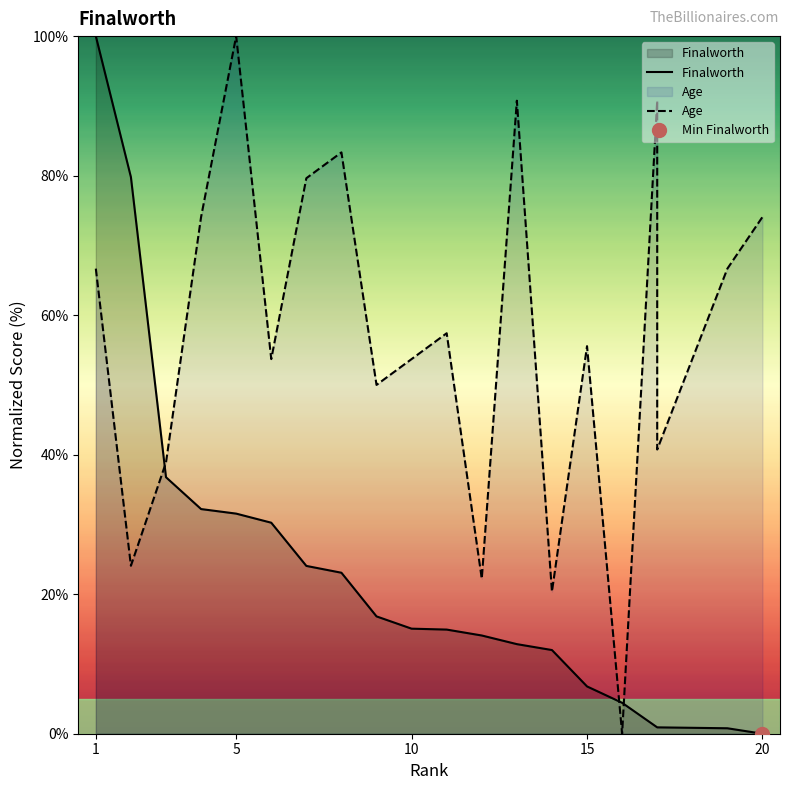

Is it true that Age equals 12.2 at 5?

False